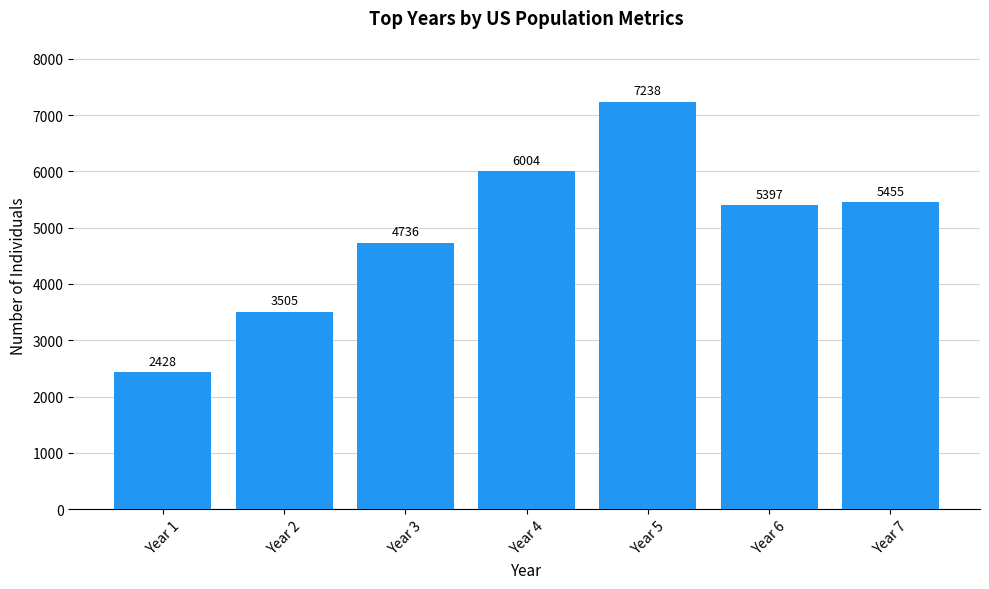

What is the sum of all values?

34763